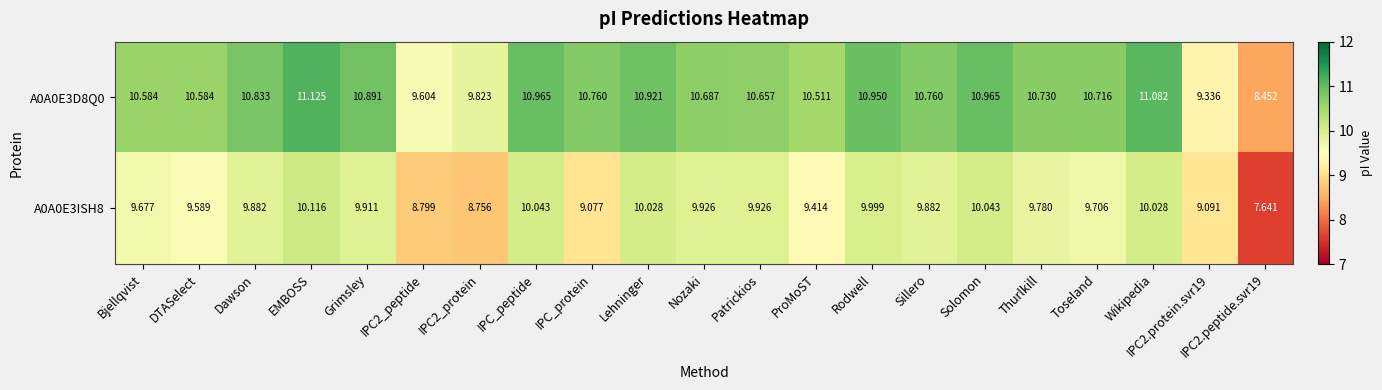

Which category has the highest value in the A0A0E3ISH8 series?

EMBOSS